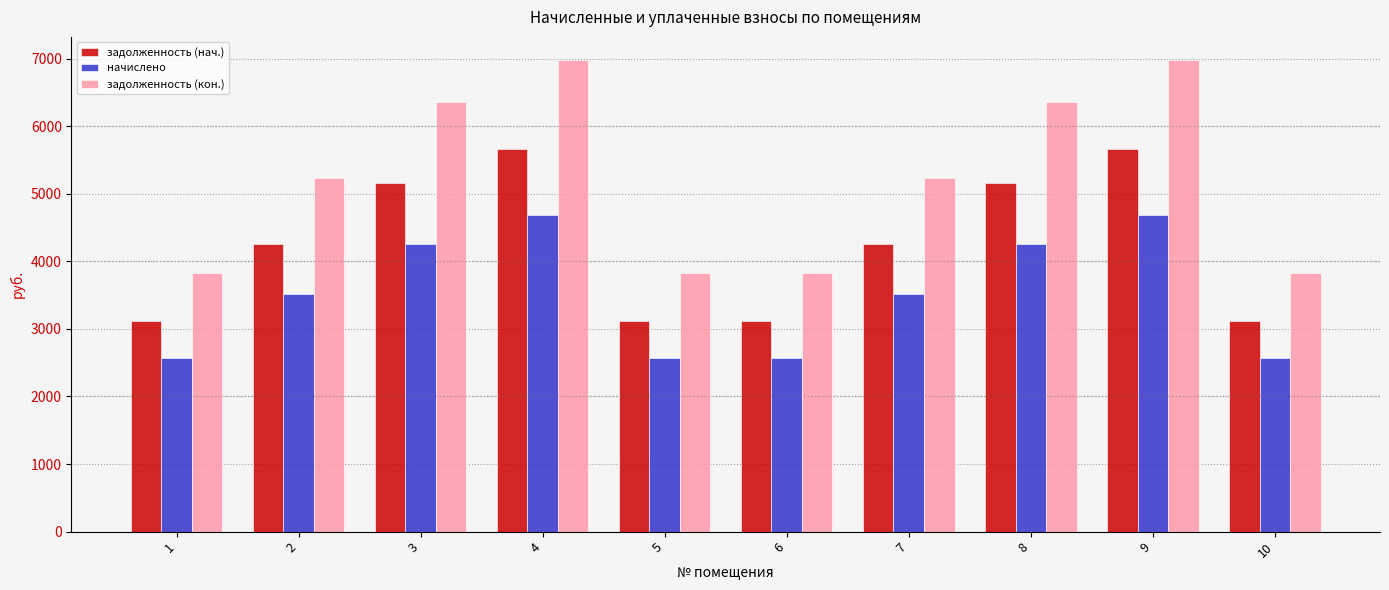

Is the value of начислено at 6 greater than the value of задолженность (нач.) at 5?

No